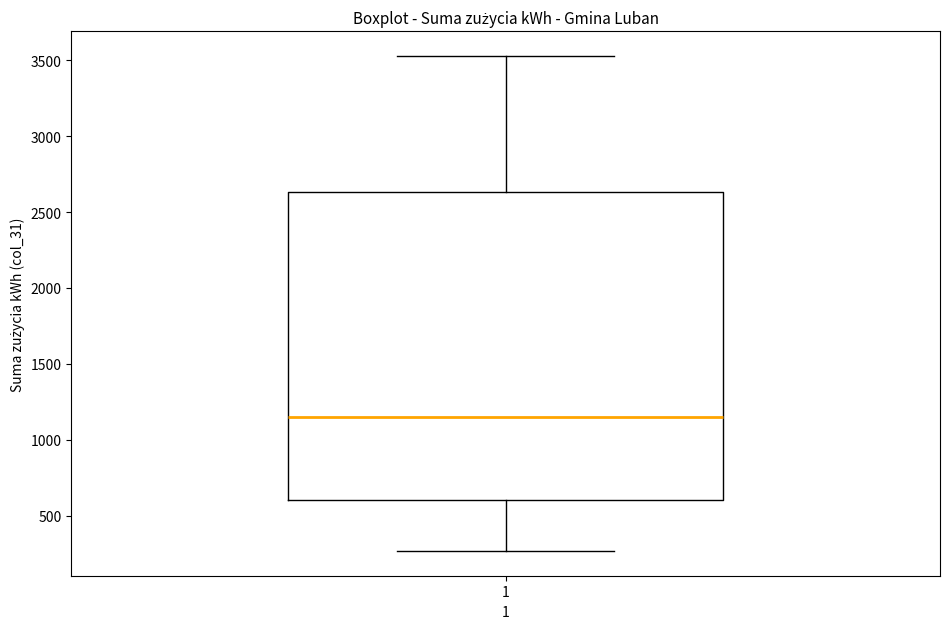

Where does the lower whisker of the box at x = 1 end on the y-axis? The values are not printed on the chart, so give them approximately, as read against the axis.

250